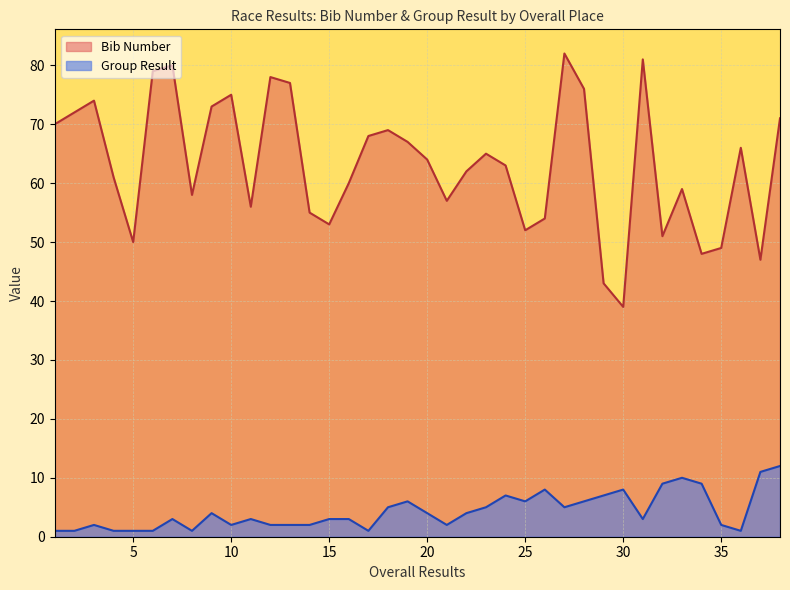

List the series in order of their overall mean, lowest first.

Group Result, Bib Number